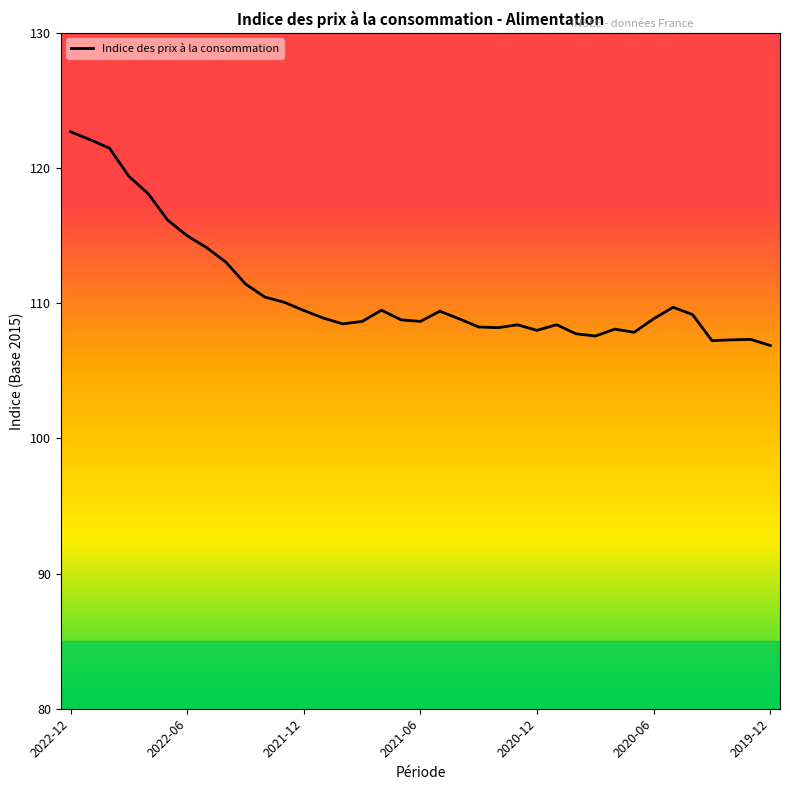

What is the minimum value shown in the chart?

106.9